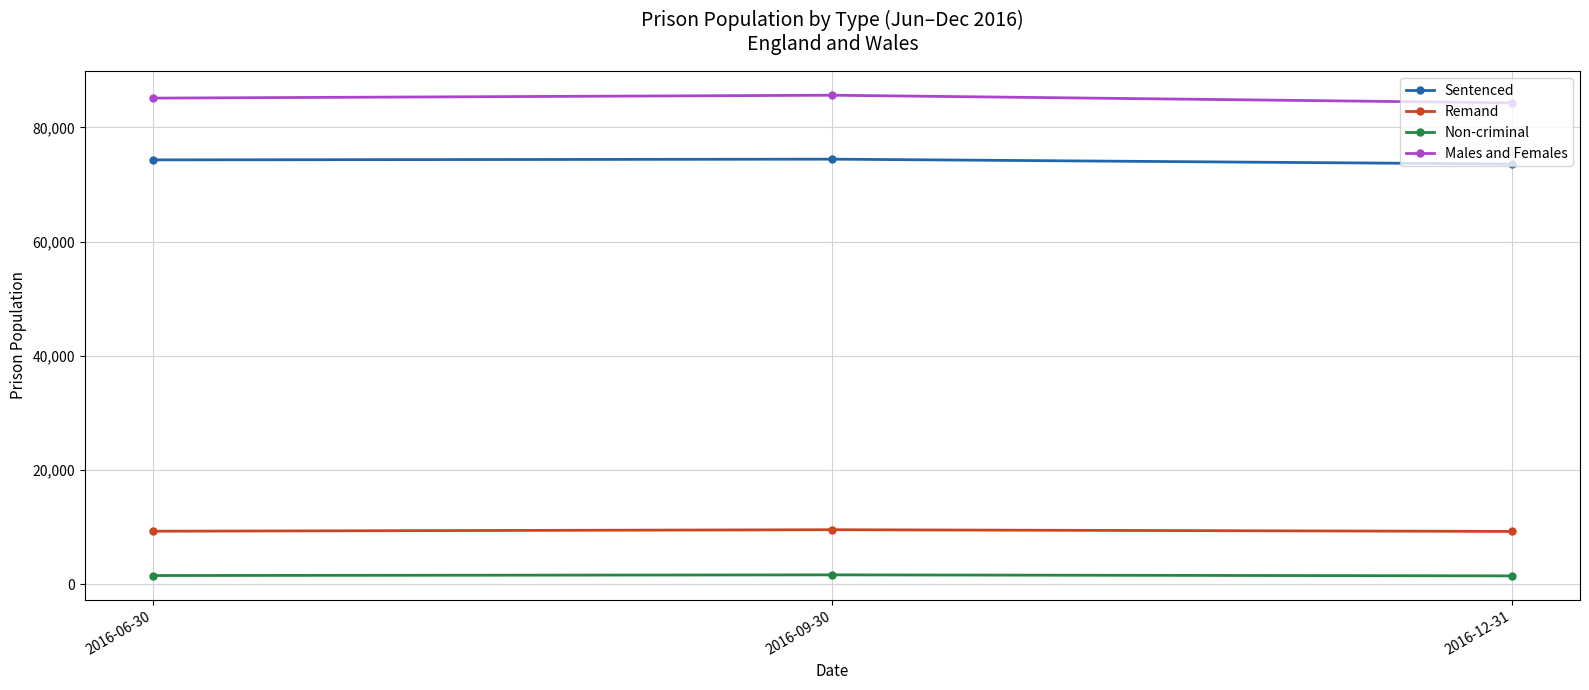

At 2016-06-30, list the series in order from largest to smallest.

Males and Females, Sentenced, Remand, Non-criminal